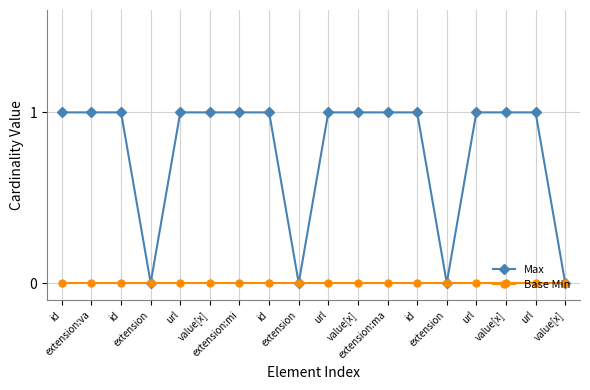

Rank the series by their average value, from lowest to highest.

Base Min, Max